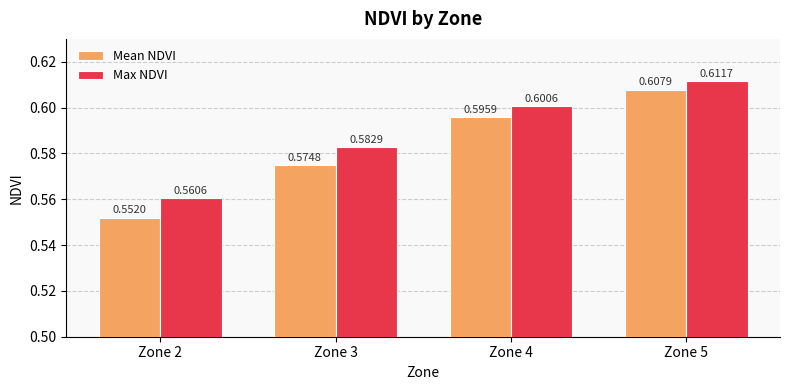

Which category has the lowest value across all series?

Zone 2